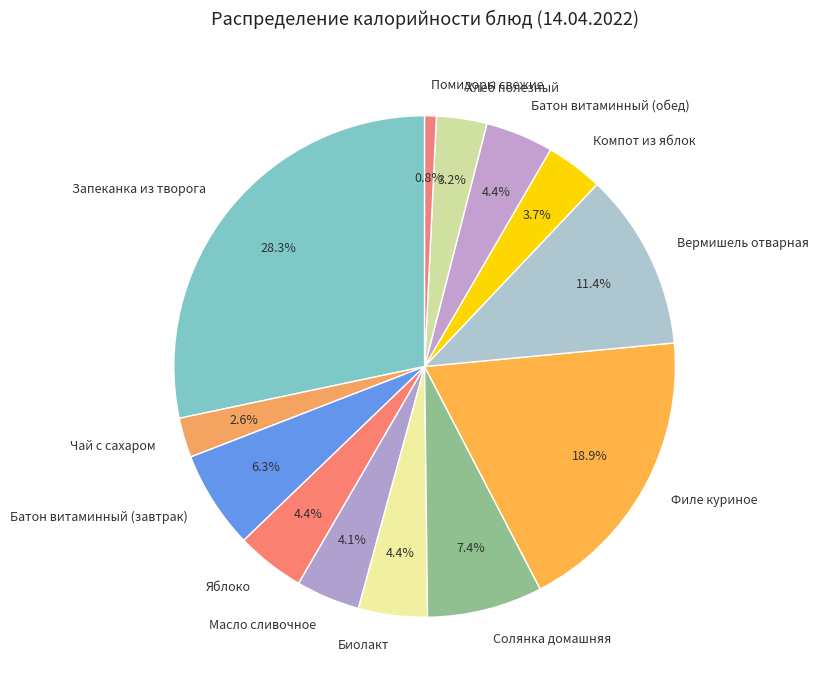

How many slices are in this pie chart?

13